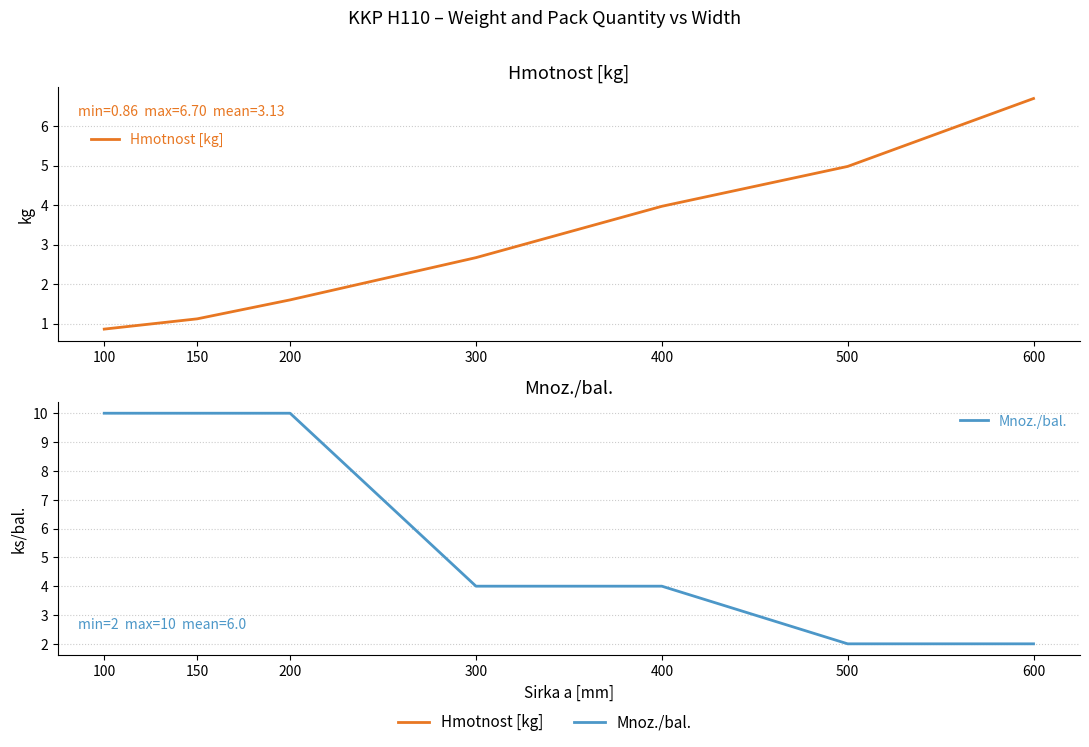

Reading left to right, extract all data points from this chart.

Hmotnost [kg]: 0.9	1.1	1.6	2.7	4.0	5.0	6.7
Mnoz./bal.: 10.0	10.0	10.0	4.0	4.0	2.0	2.0